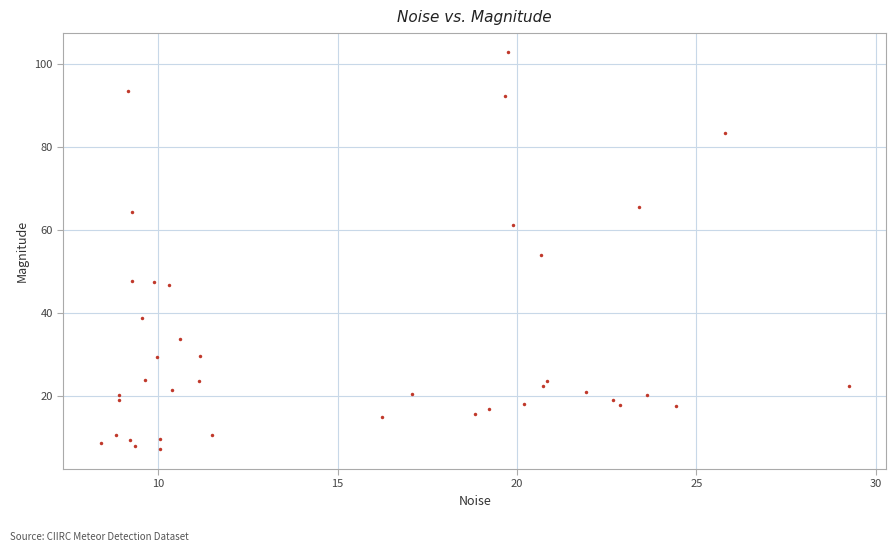

What is the range of X values (max minus min)?

20.8